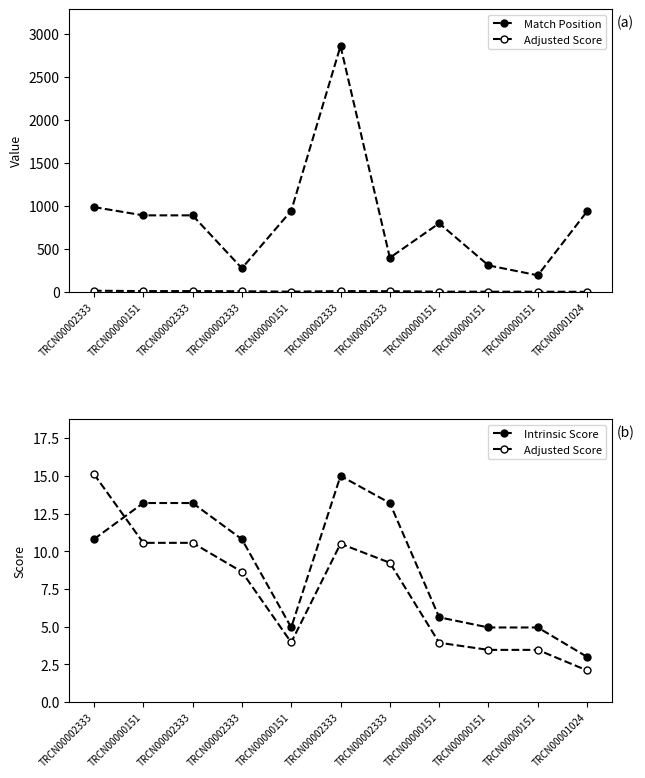

What is the maximum value for Adjusted Score?

15.1